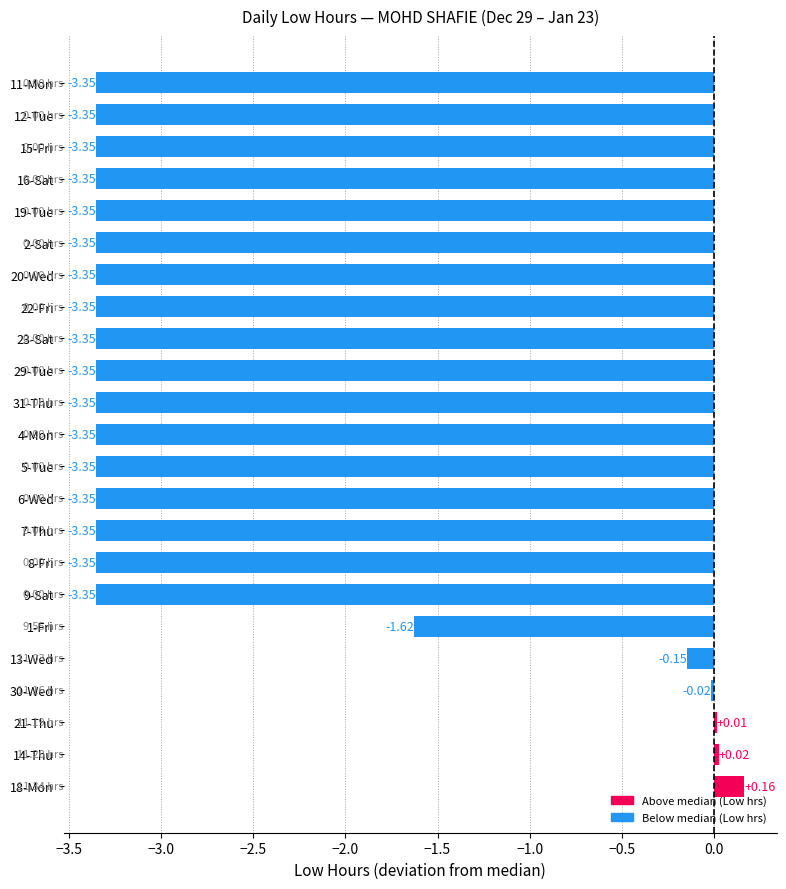

What is the difference between the values at 13-Wed and 12-Tue?

3.2